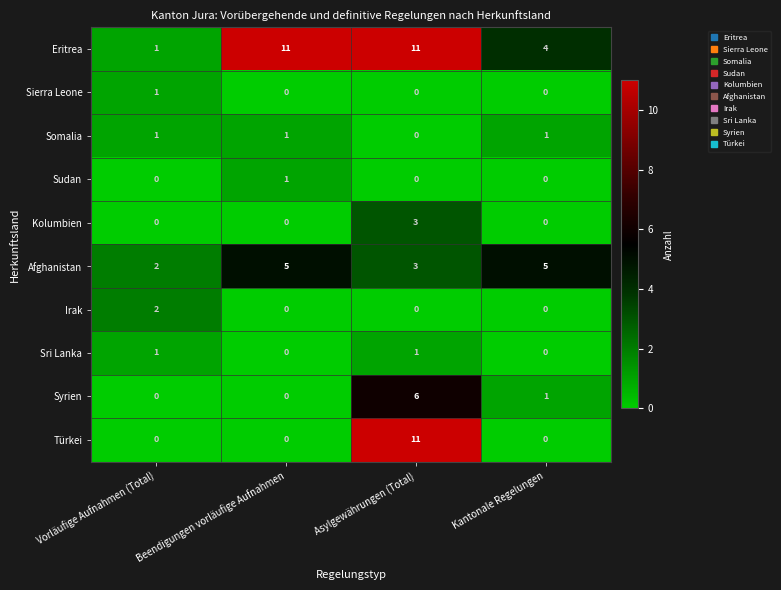

Is the value of Sierra Leone at Beendigungen vorläufige Aufnahmen greater than the value of Somalia at Beendigungen vorläufige Aufnahmen?

No